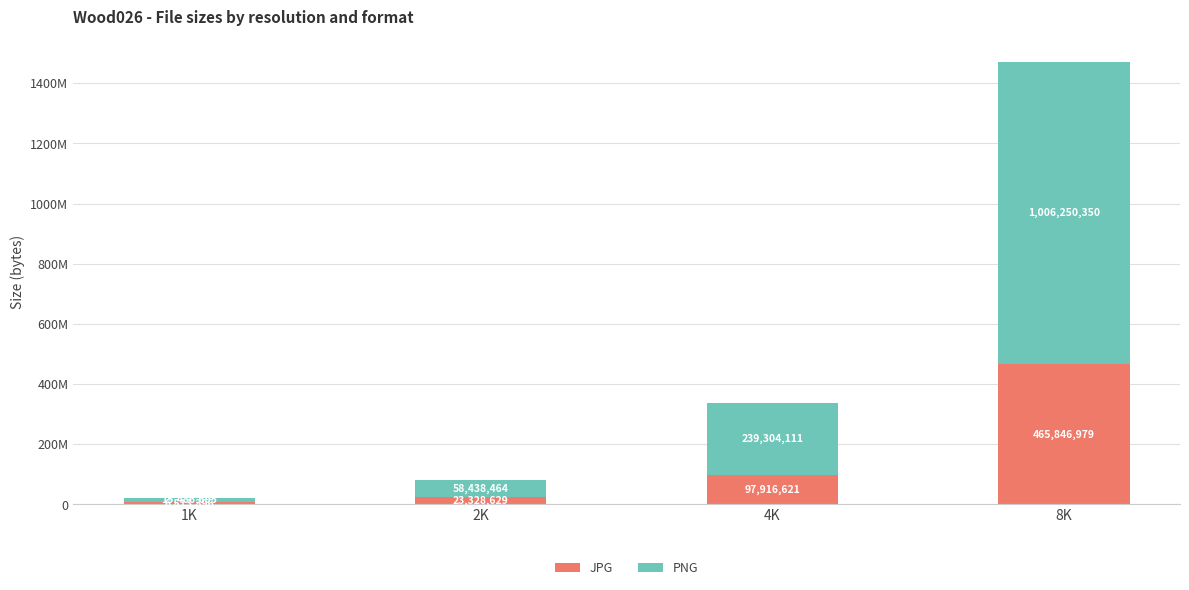

What are all the series names shown in the legend?

JPG, PNG